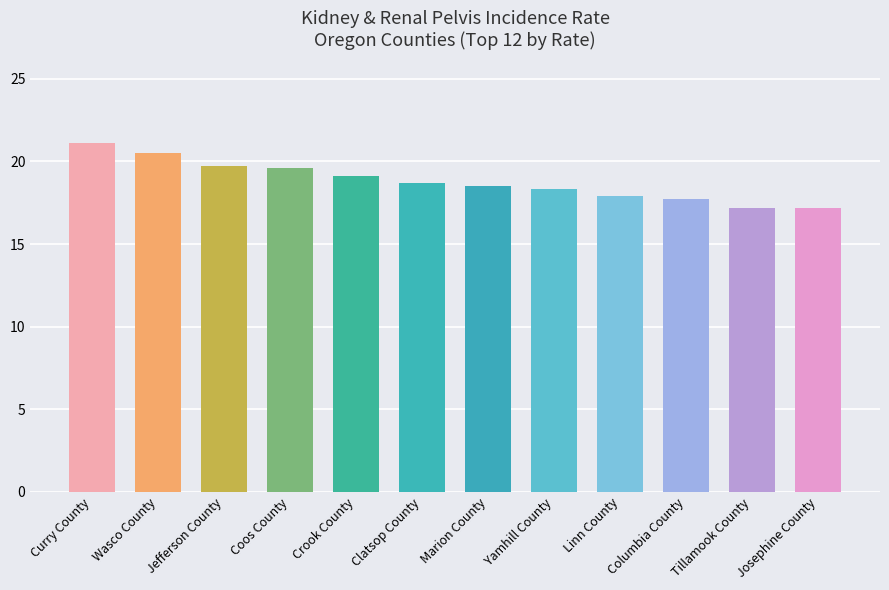

What is the value of the 9th bar from the left?

17.9